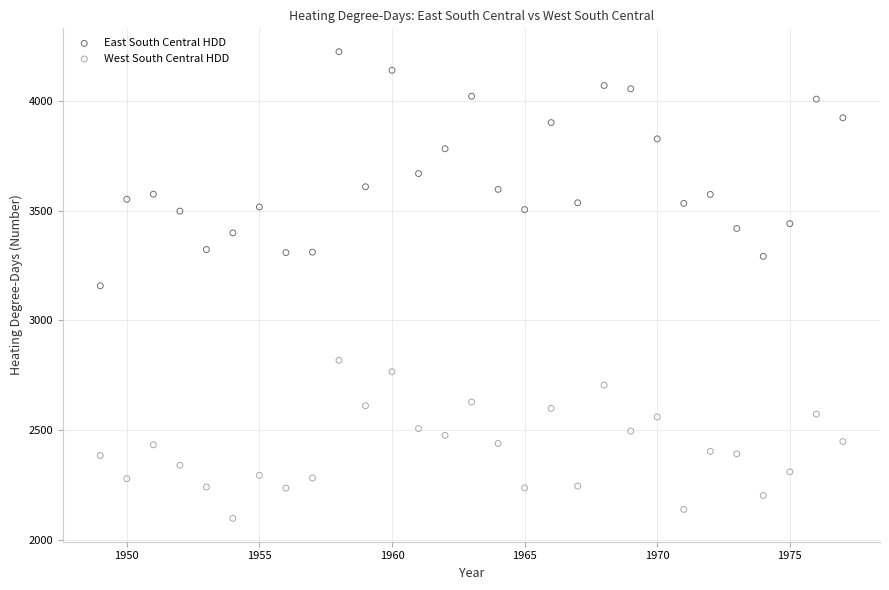

Which series has the widest spread of Y values?

East South Central HDD